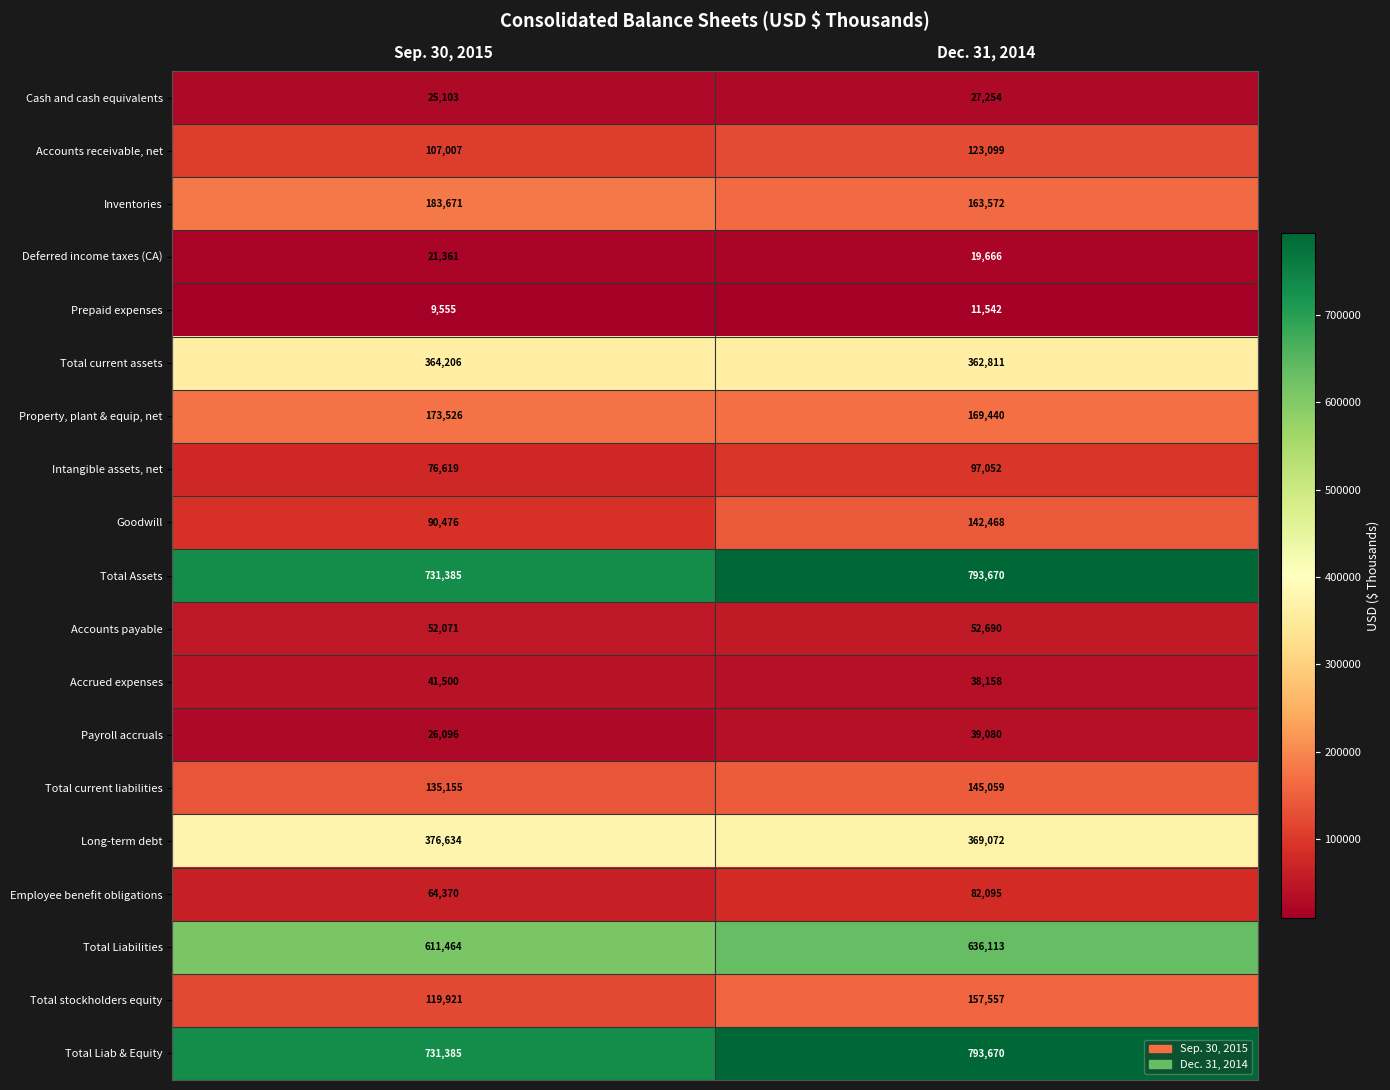

Count the number of categories in the chart.

2